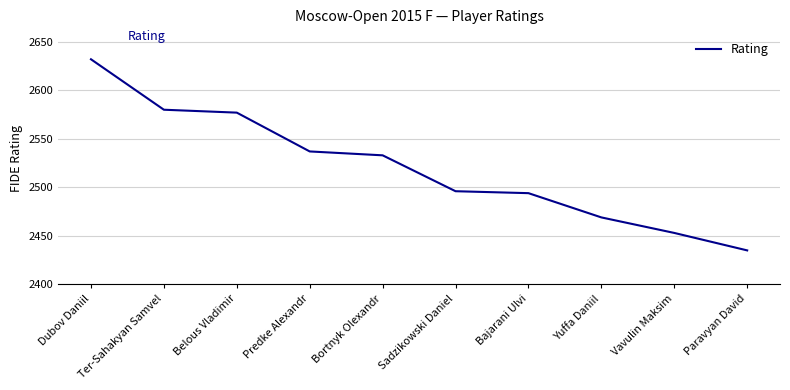

What value does the data have at Paravyan David?

2435